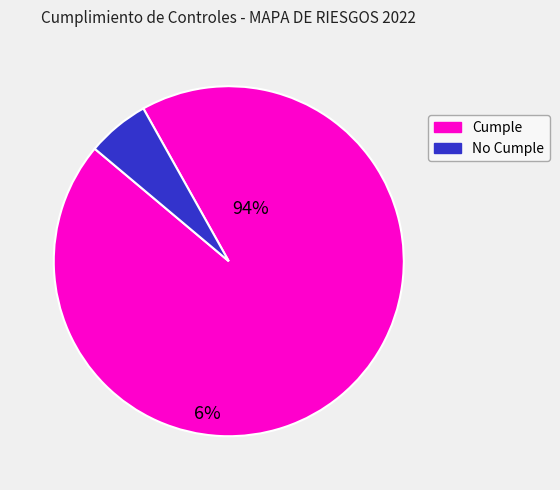

Does any single category account for the majority?

Yes